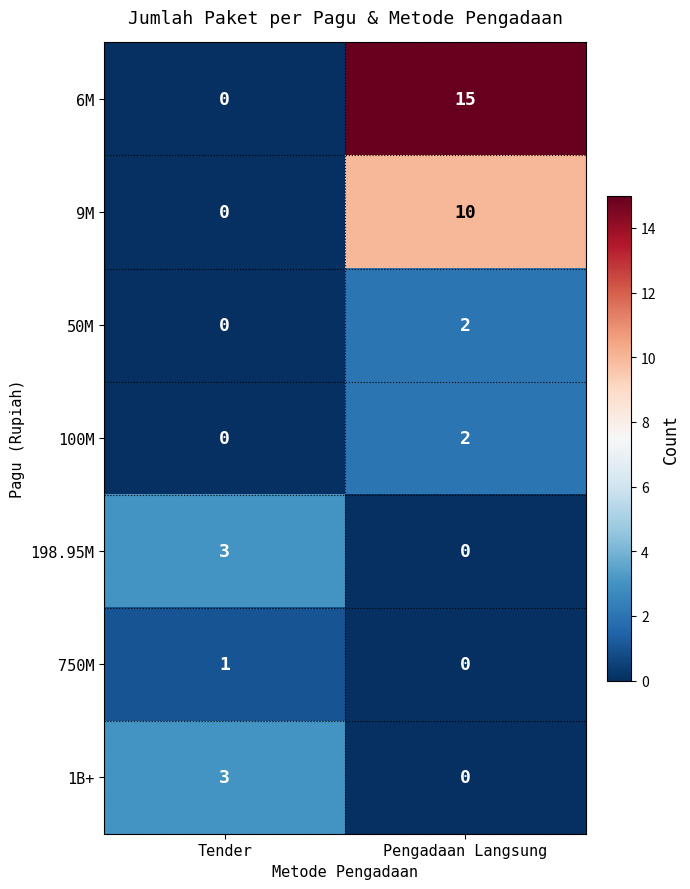

What is the difference between the highest and lowest values at Tender?

3